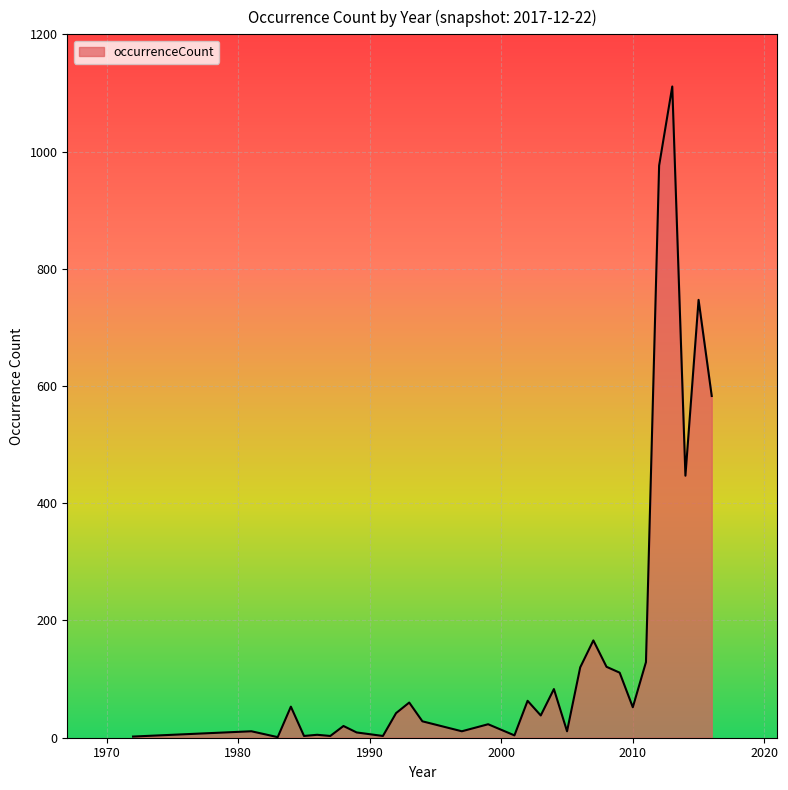

What is the greatest value displayed?

1111